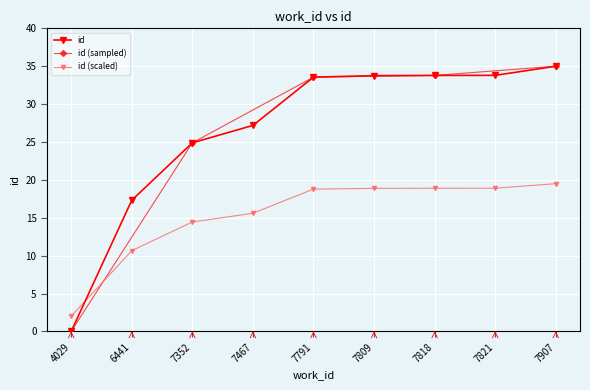

What is the difference between the second highest and minimum values?

33.8